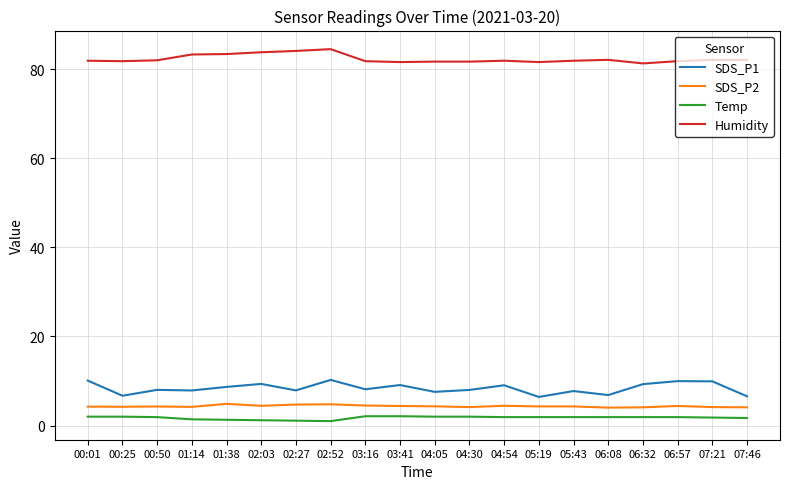

Is it true that SDS_P1 equals 6.7 at 00:25?

True